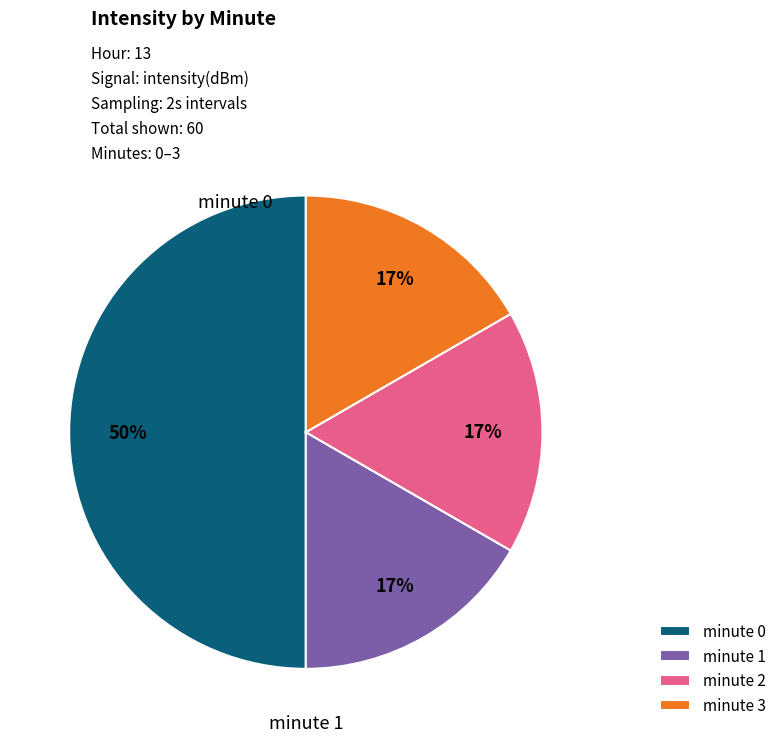

What percentage is the minute 2 slice, to the nearest percent?

17%